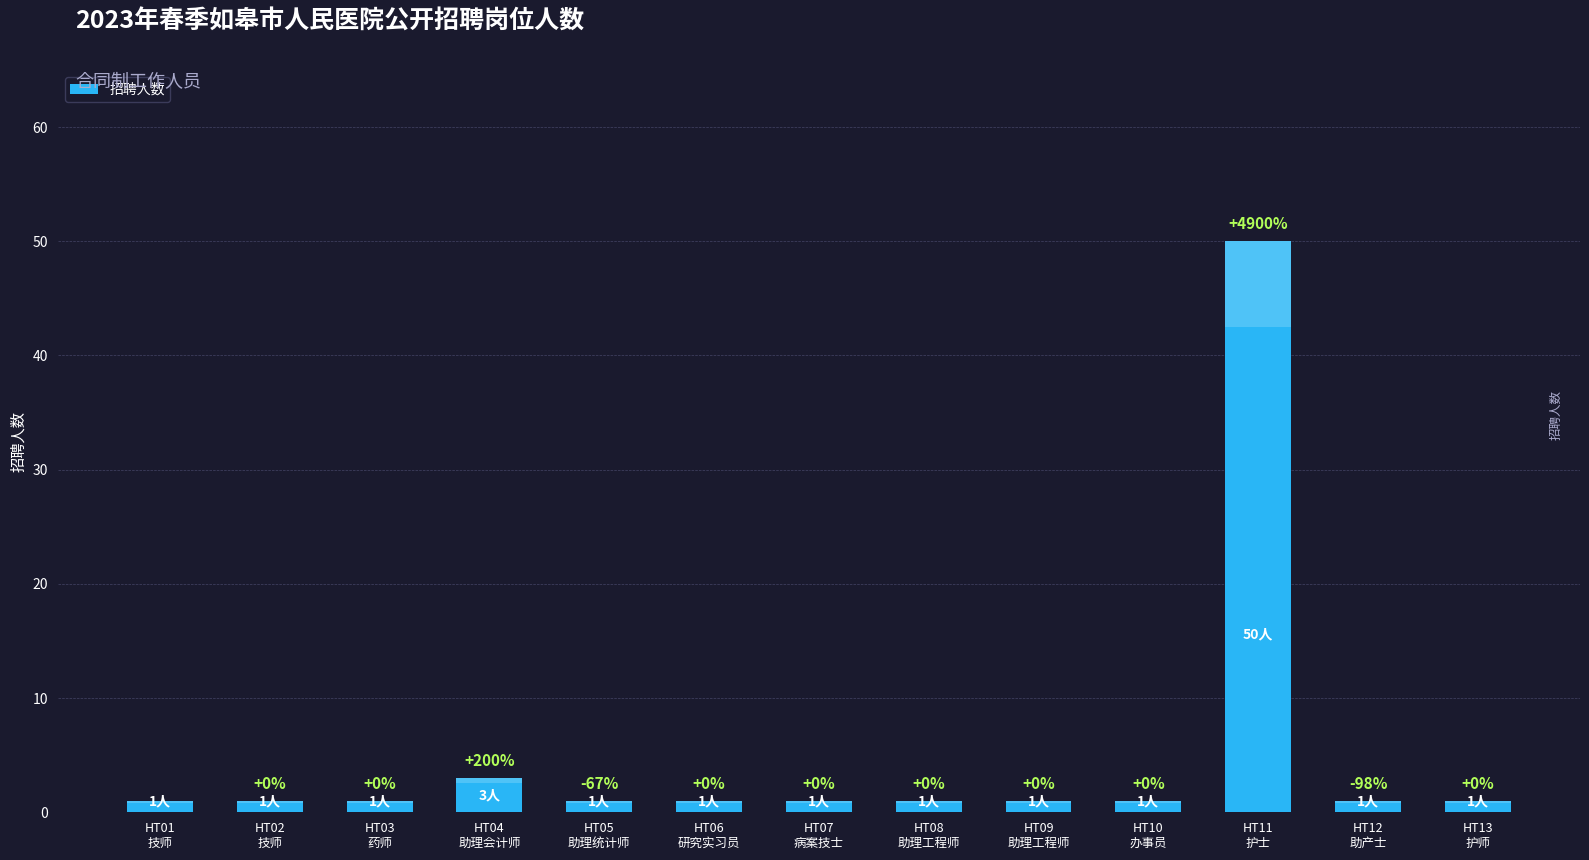

List the labels in order of value, smallest first.

HT01
技师, HT02
技师, HT03
药师, HT05
助理统计师, HT06
研究实习员, HT07
病案技士, HT08
助理工程师, HT09
助理工程师, HT10
办事员, HT12
助产士, HT13
护师, HT04
助理会计师, HT11
护士